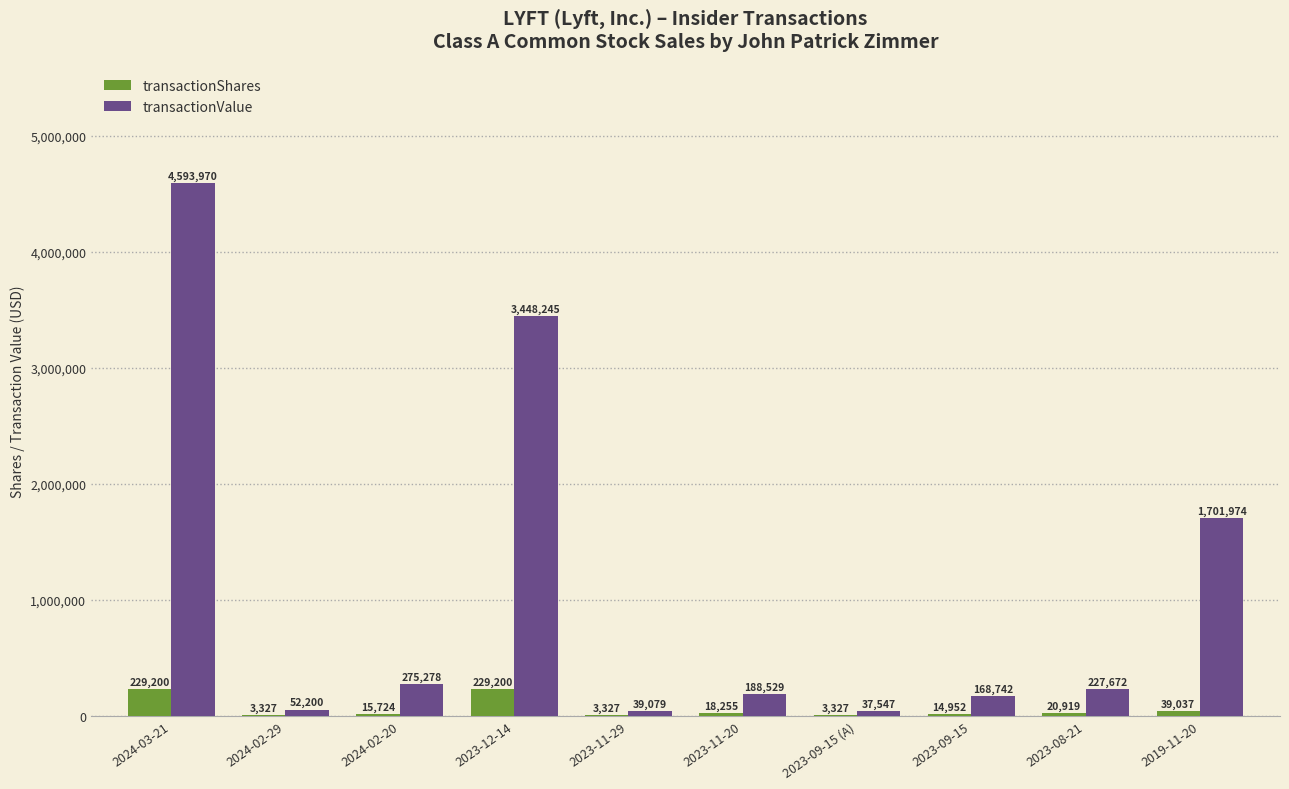

What is the highest value of the transactionValue series?

4593970